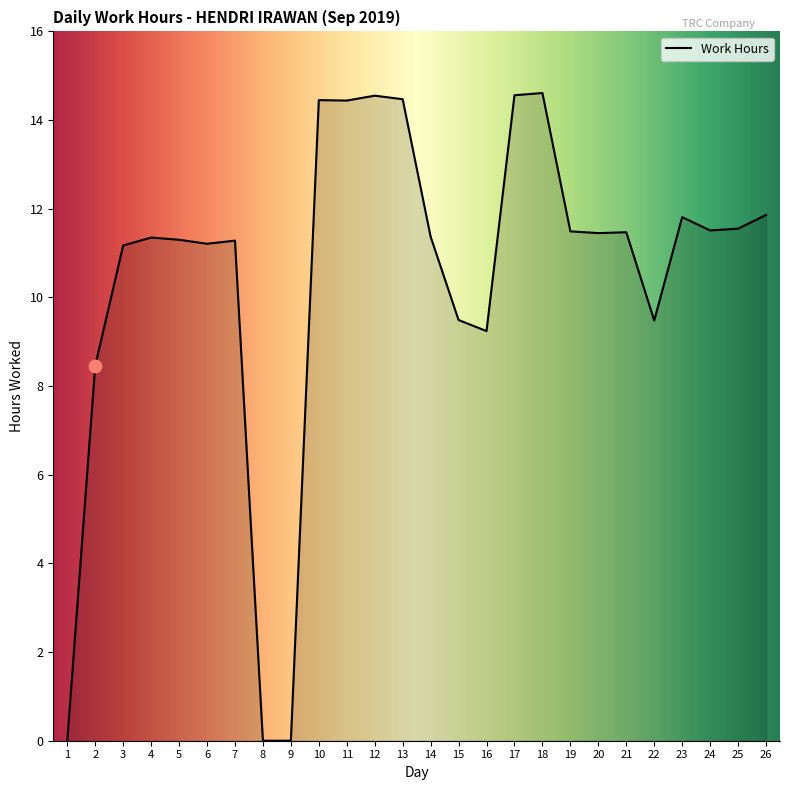

What is the ratio of the value at 2 to the value at 25?

0.7